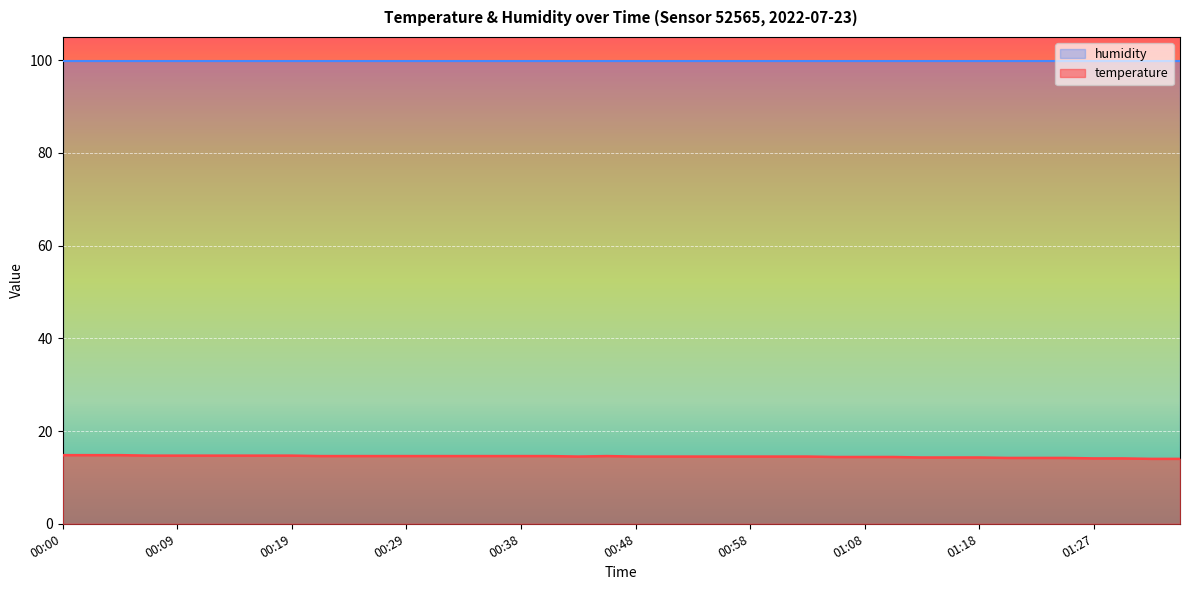

Where is the first local maximum?

00:46